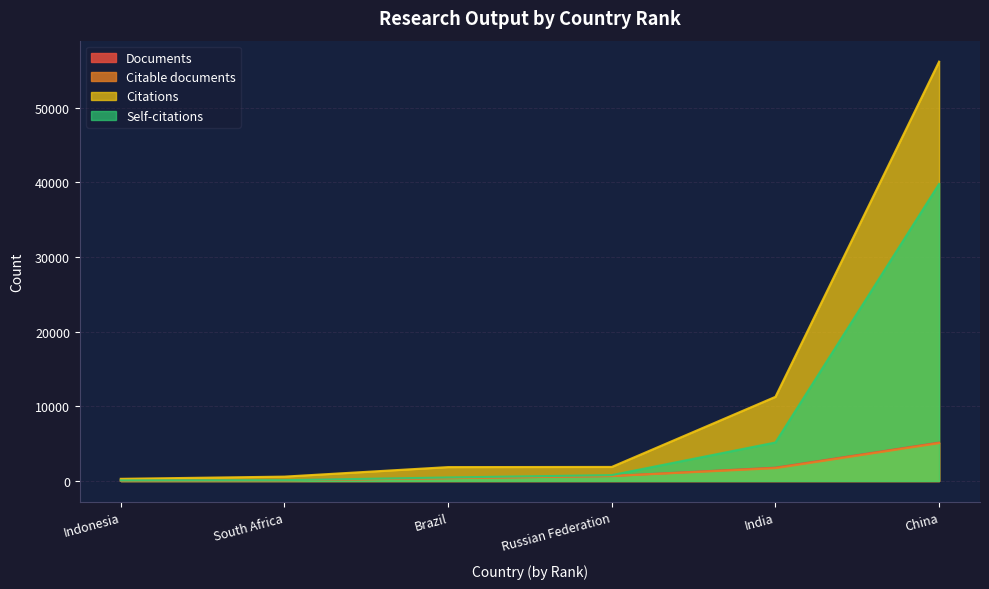

Is it true that Documents equals 8453 at China?

False